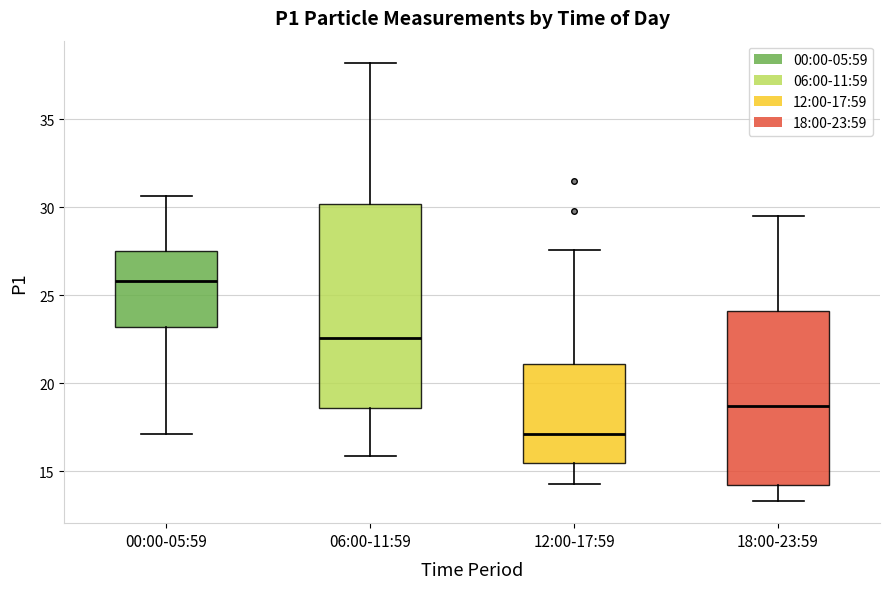

Which box is the tallest, from its lower edge to its upper edge?

06:00-11:59